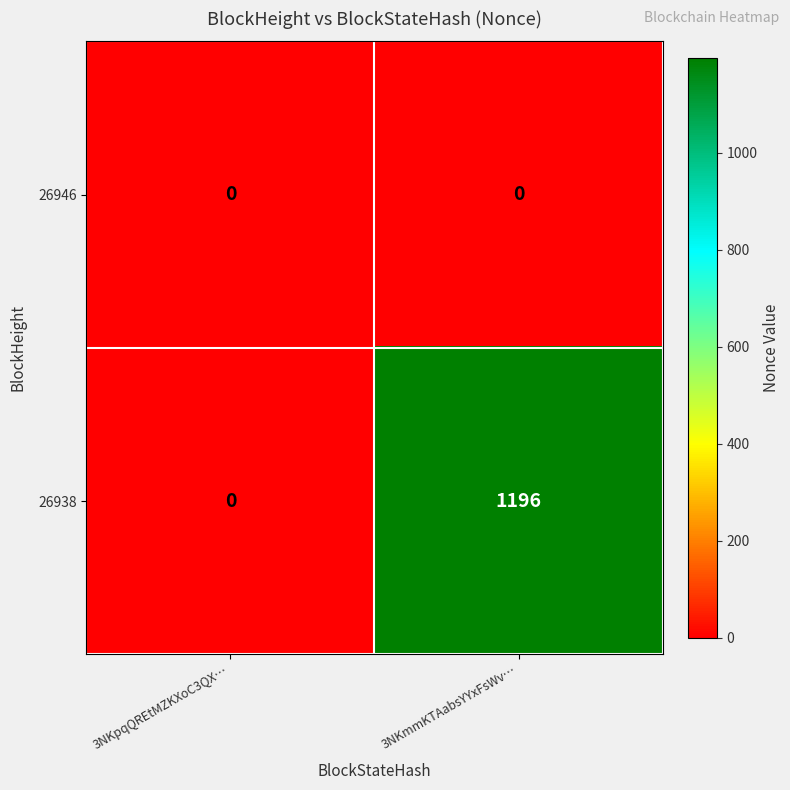

What is the total value across all series at 3NKmmKTAabsYYxFsWv…?

1196